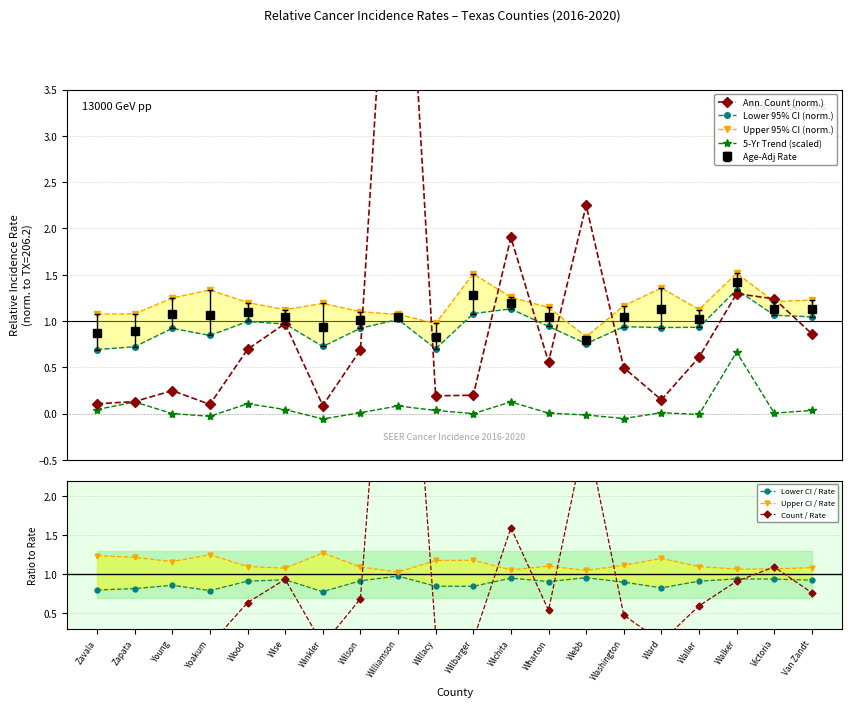

Which series changed the most between Willacy and Waller?

Avg Annual Count